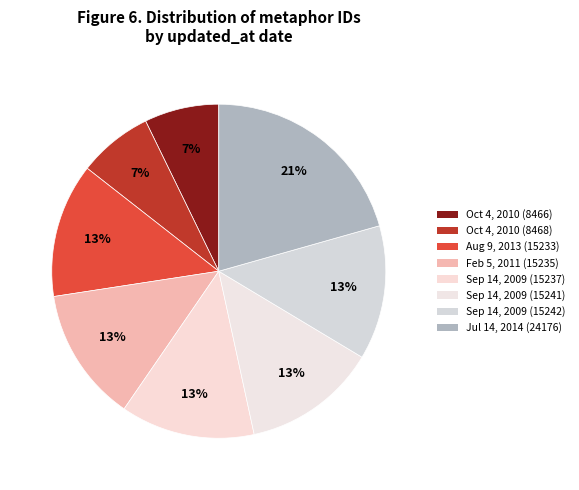

Count the number of slices in the pie.

8